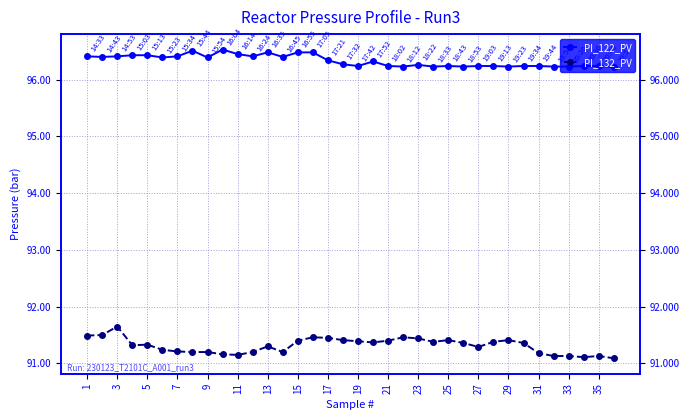

Count the PI_122_PV values in the range 96 to 97.

36